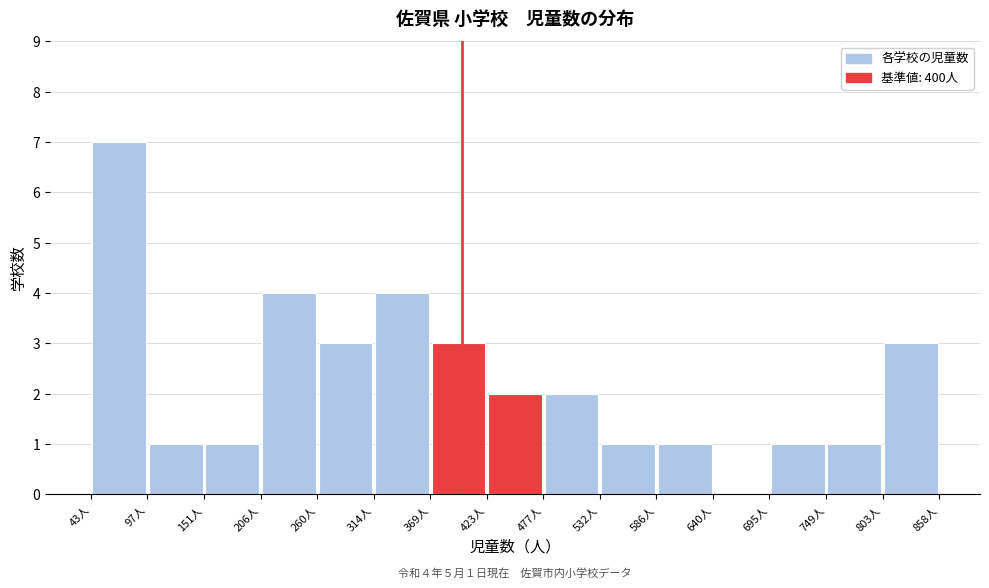

Which range on the x-axis has the tallest bar?

40 to 100